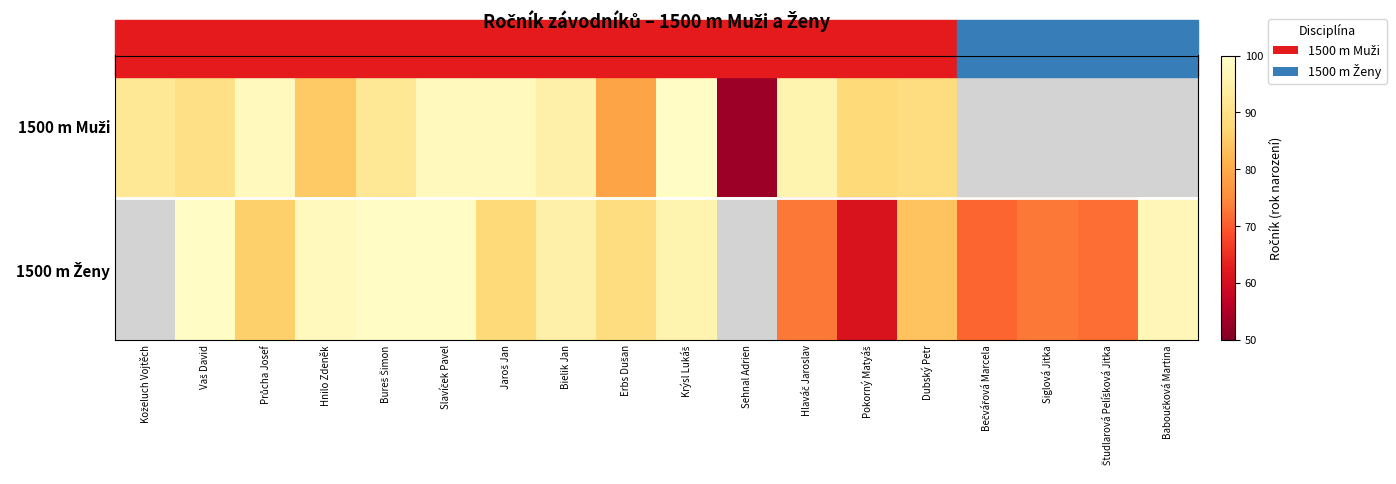

What is the maximum value for 1500 m Muži?

99.0